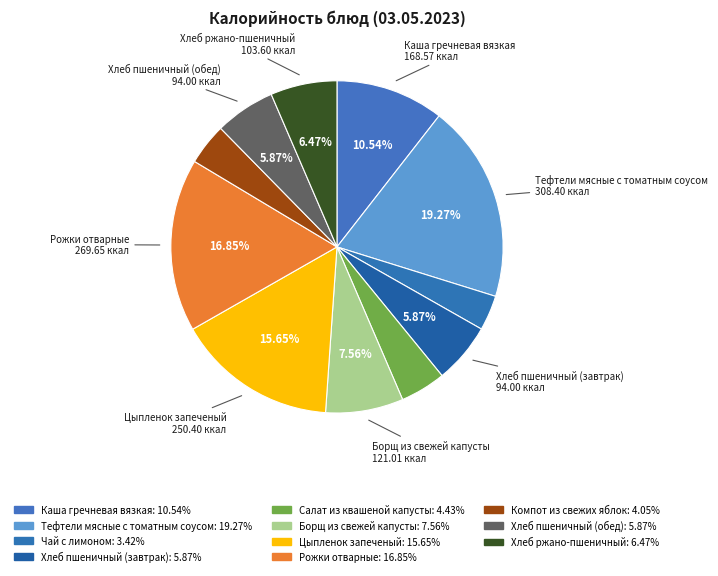

Which slice is the smallest?

Чай с лимоном